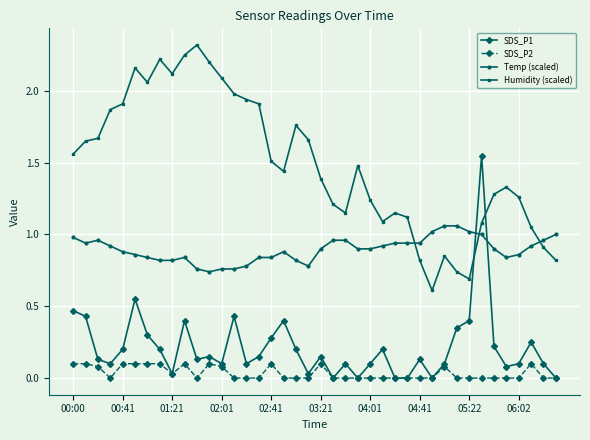

Rank the series by their maximum value, from highest to lowest.

Humidity (scaled), SDS_P1, Temp (scaled), SDS_P2